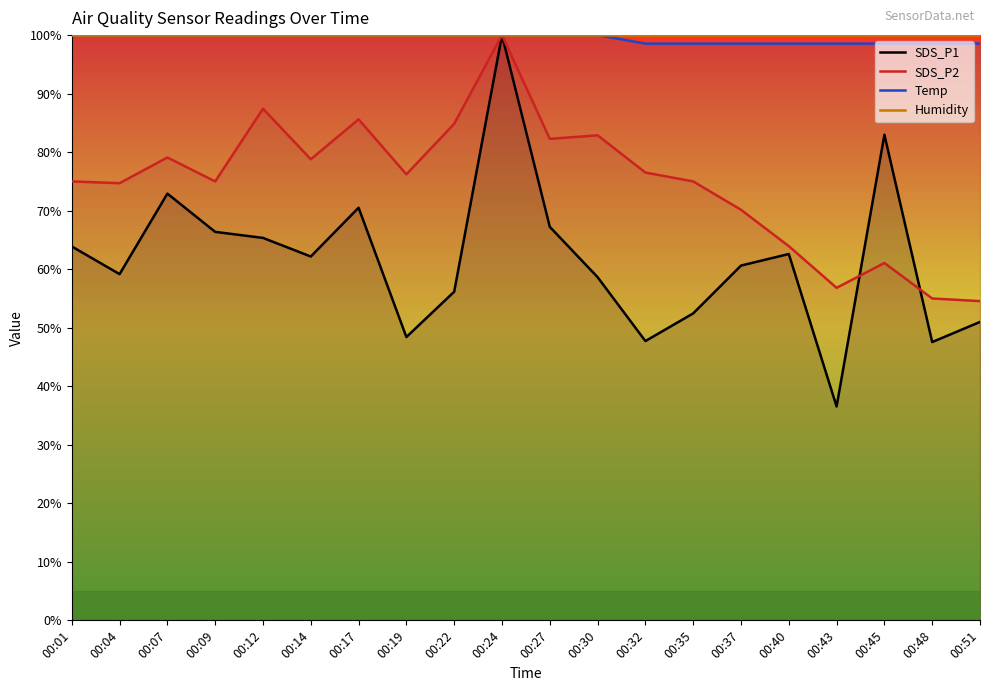

Which series has the largest range (max minus min)?

SDS_P1